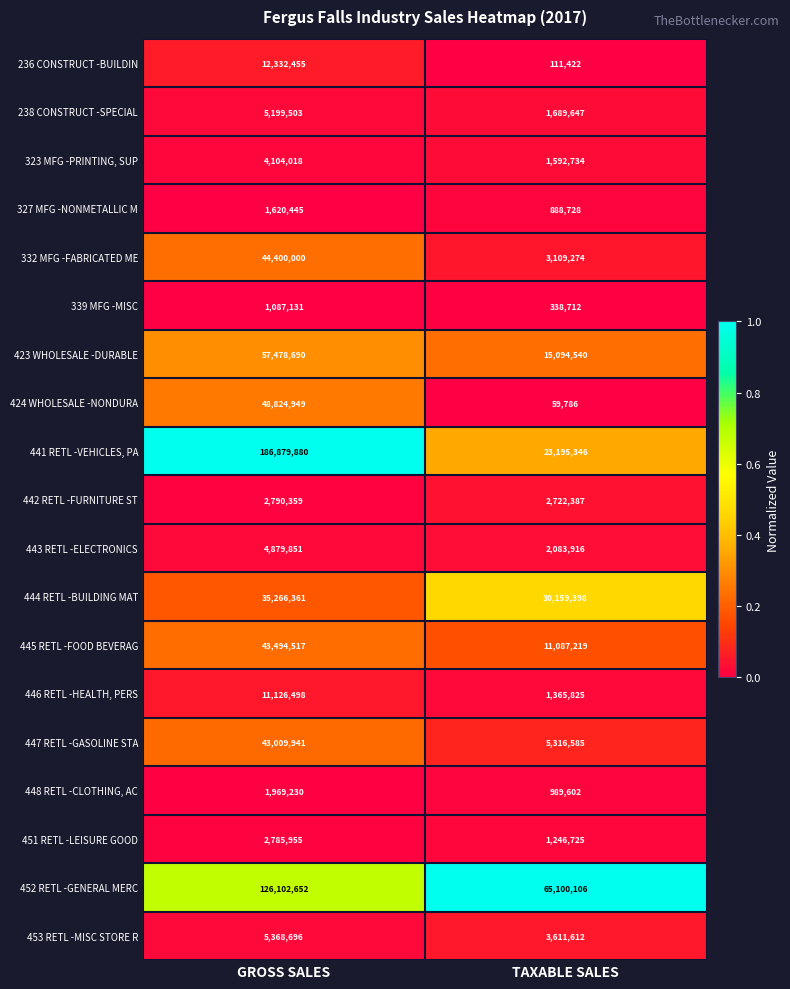

Is the value of 444 RETL -BUILDING MAT at GROSS SALES greater than the value of 448 RETL -CLOTHING, AC at TAXABLE SALES?

Yes